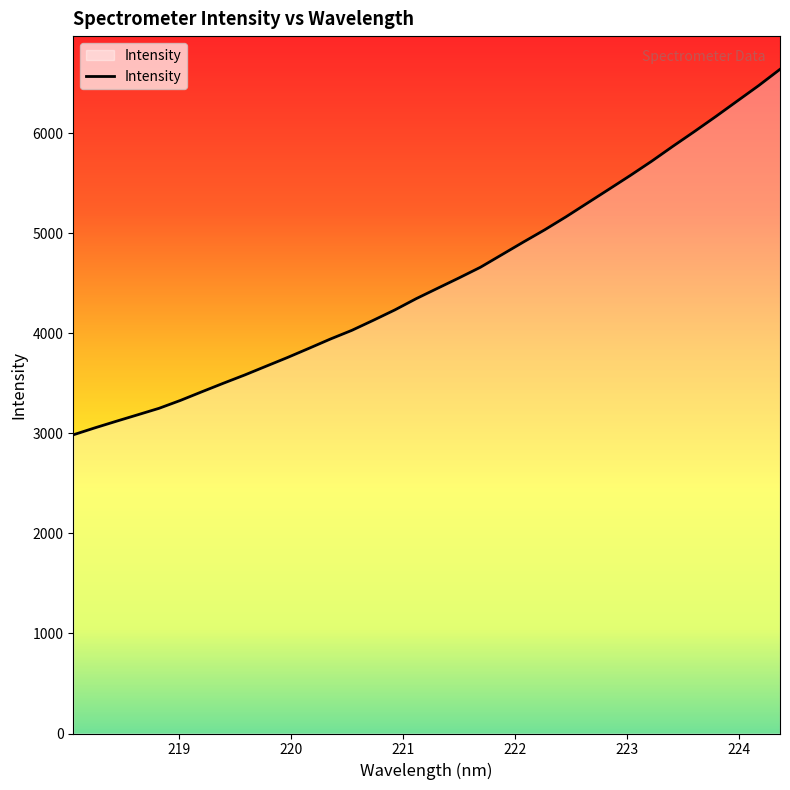

What is the smallest value displayed?

2986.0